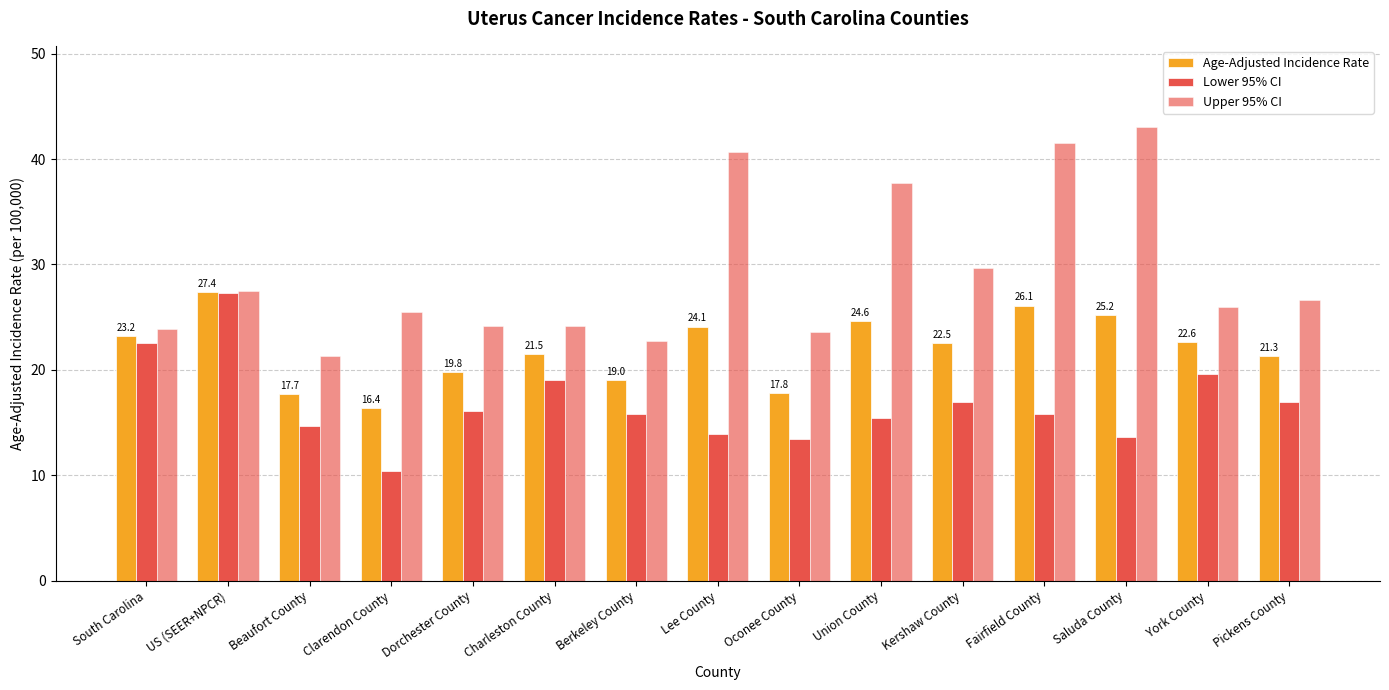

Reading left to right, transcribe all the data shown in this chart.

Age-Adjusted Incidence Rate: South Carolina=23.2	US (SEER+NPCR)=27.4	Beaufort County=17.7	Clarendon County=16.4	Dorchester County=19.8	Charleston County=21.5	Berkeley County=19.0	Lee County=24.1	Oconee County=17.8	Union County=24.6	Kershaw County=22.5	Fairfield County=26.1	Saluda County=25.2	York County=22.6	Pickens County=21.3
Lower 95% CI: South Carolina=22.5	US (SEER+NPCR)=27.3	Beaufort County=14.7	Clarendon County=10.4	Dorchester County=16.1	Charleston County=19.0	Berkeley County=15.8	Lee County=13.9	Oconee County=13.4	Union County=15.4	Kershaw County=16.9	Fairfield County=15.8	Saluda County=13.6	York County=19.6	Pickens County=16.9
Upper 95% CI: South Carolina=23.9	US (SEER+NPCR)=27.5	Beaufort County=21.3	Clarendon County=25.5	Dorchester County=24.2	Charleston County=24.2	Berkeley County=22.7	Lee County=40.7	Oconee County=23.6	Union County=37.7	Kershaw County=29.7	Fairfield County=41.5	Saluda County=43.0	York County=26.0	Pickens County=26.6